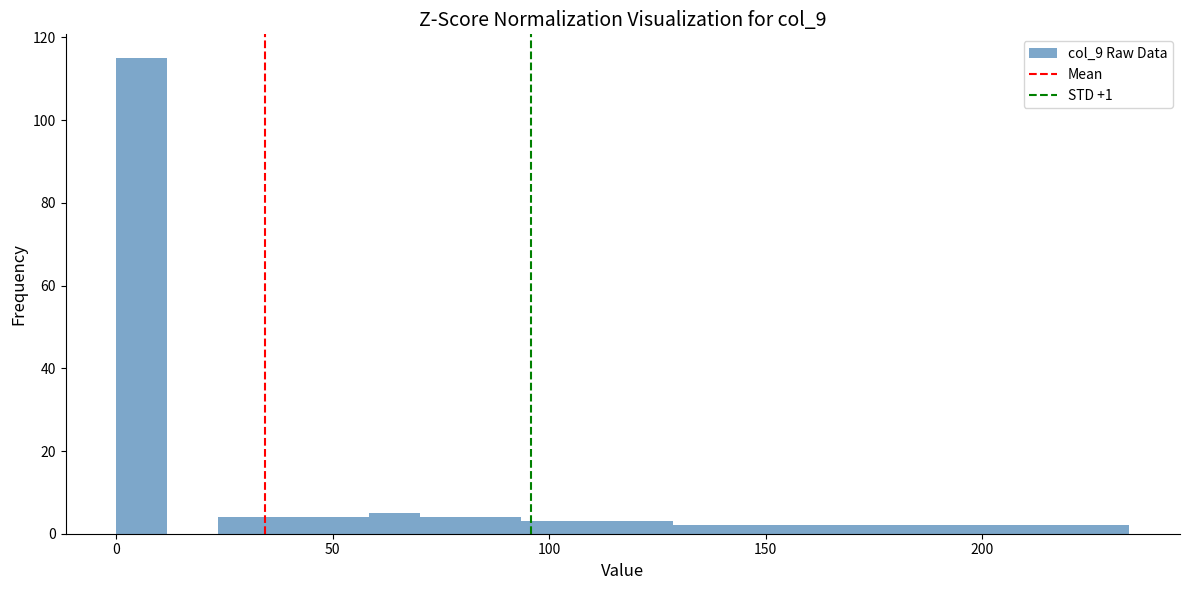

Read against the x-axis, roughly where is the centre of the tallest bar?

5